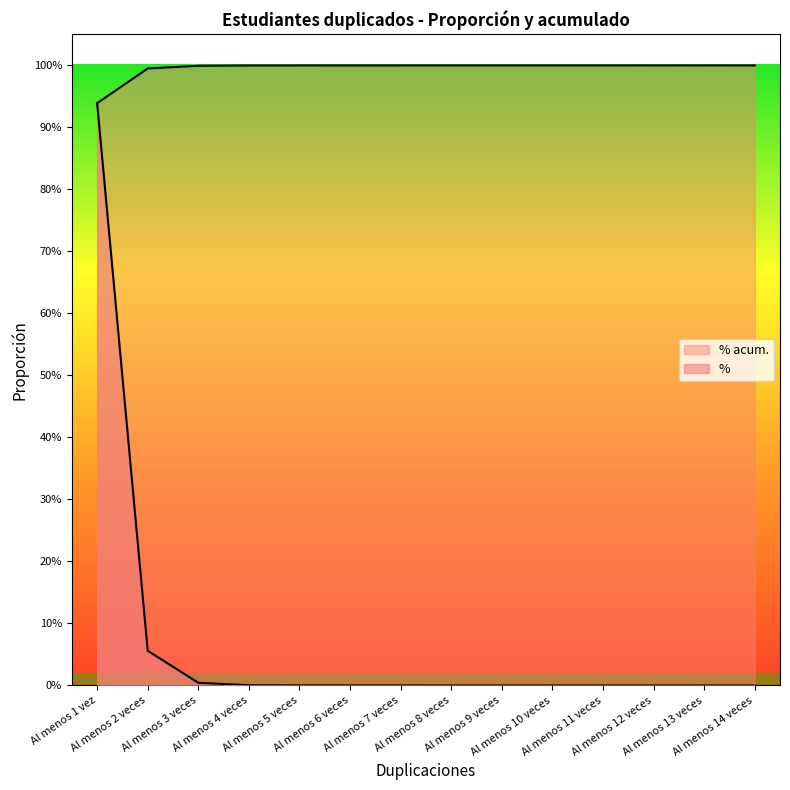

Which category has the lowest value across all series?

Al menos 12 veces